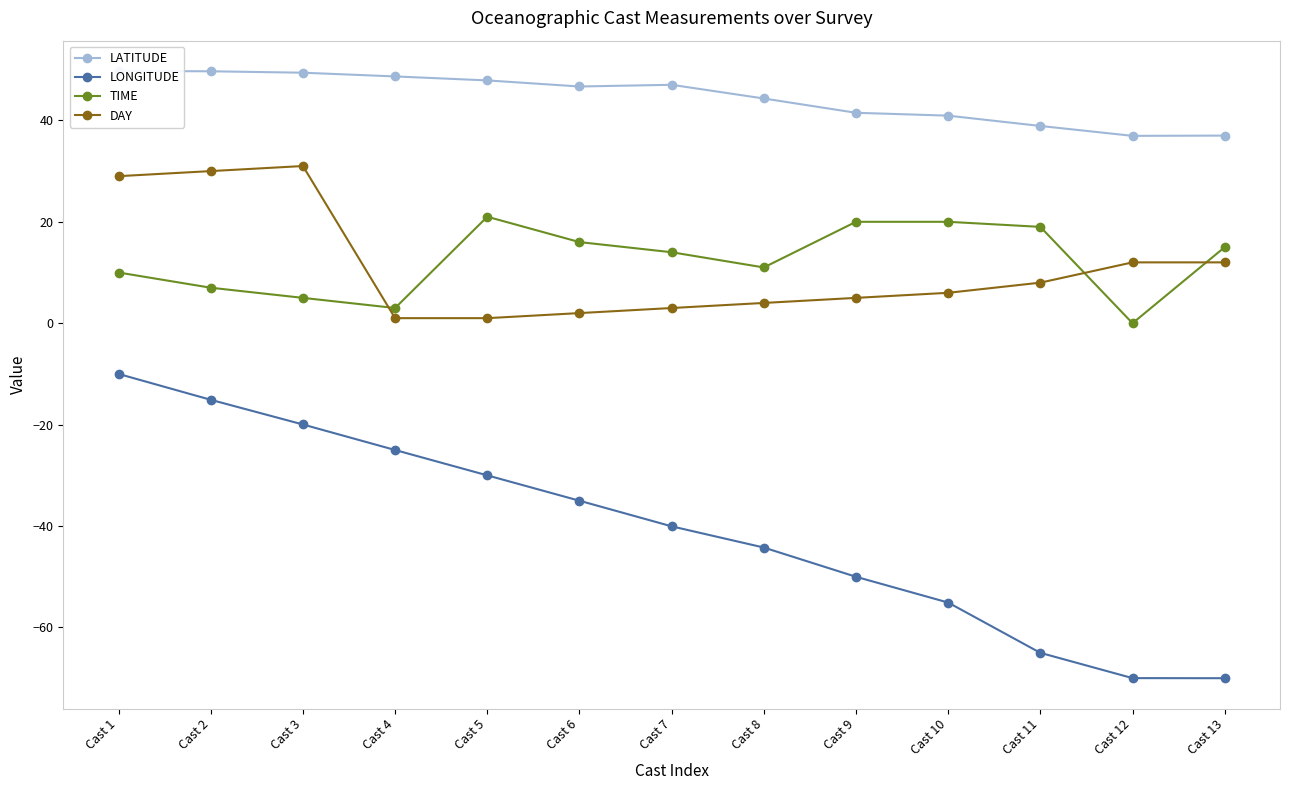

List the labels in order of LATITUDE value, smallest first.

Cast 12, Cast 13, Cast 11, Cast 10, Cast 9, Cast 8, Cast 6, Cast 7, Cast 5, Cast 4, Cast 3, Cast 2, Cast 1